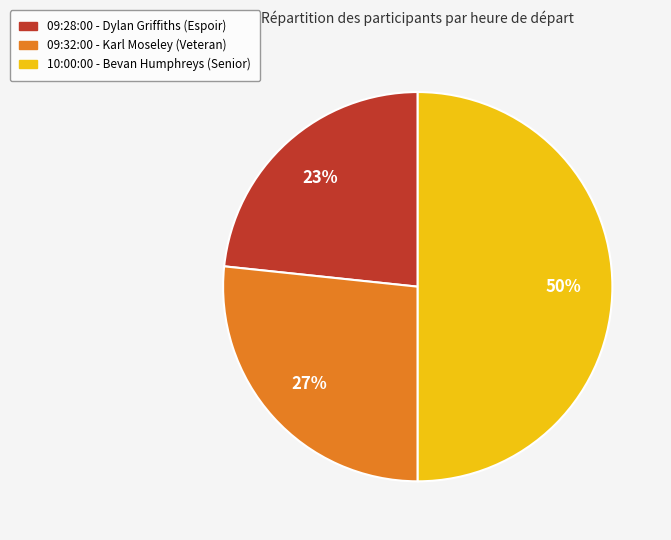

Is the sum of 10:00:00 and 09:32:00 greater than half?

Yes